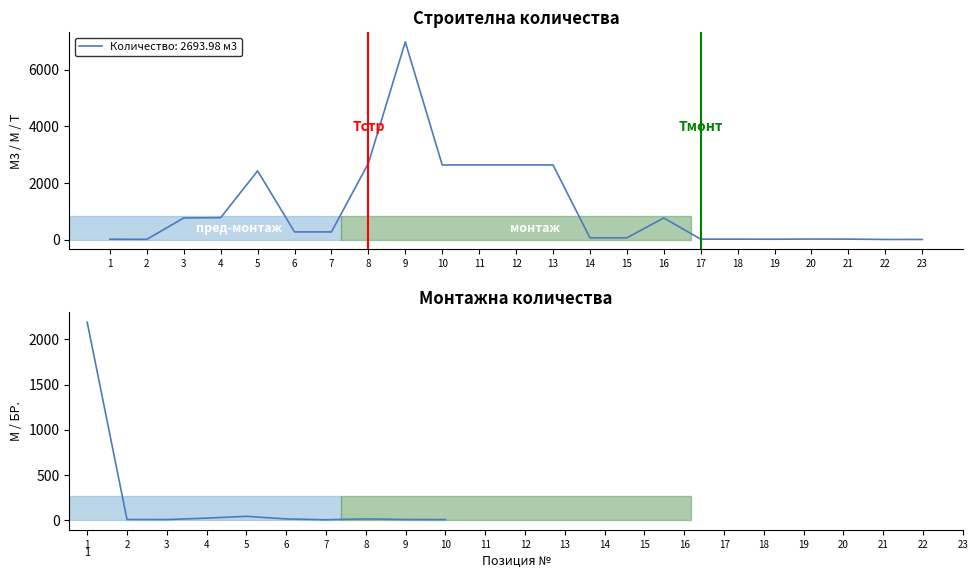

Which has a higher value, 9 or 6?

9